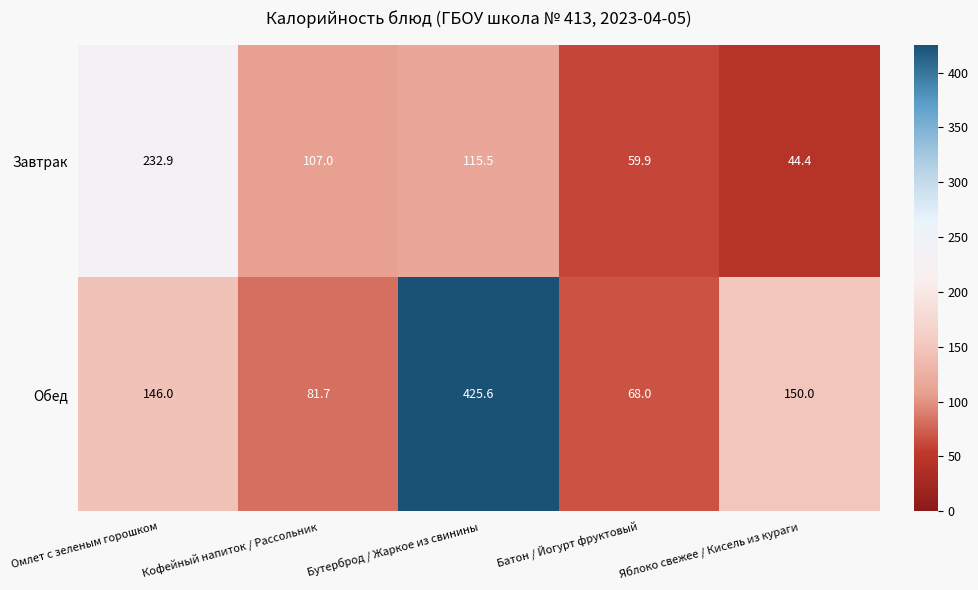

What is the spread (max minus min) of values at Яблоко свежее / Кисель из кураги?

105.6